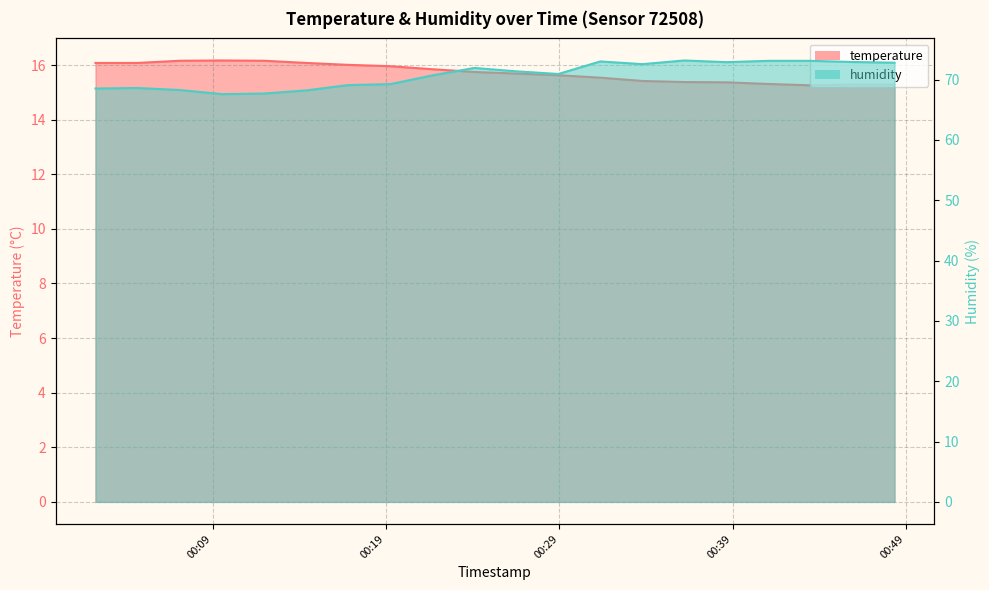

Reading left to right, extract all data points from this chart.

temperature: 16.1	16.1	16.2	16.2	16.2	16.1	16.0	16.0	15.8	15.8	15.7	15.6	15.5	15.4	15.4	15.4	15.3	15.3	15.3	15.3
humidity: 68.5	68.6	68.3	67.6	67.7	68.2	69.1	69.2	70.7	71.9	71.4	70.9	73.0	72.6	73.2	72.9	73.1	73.1	72.9	72.8